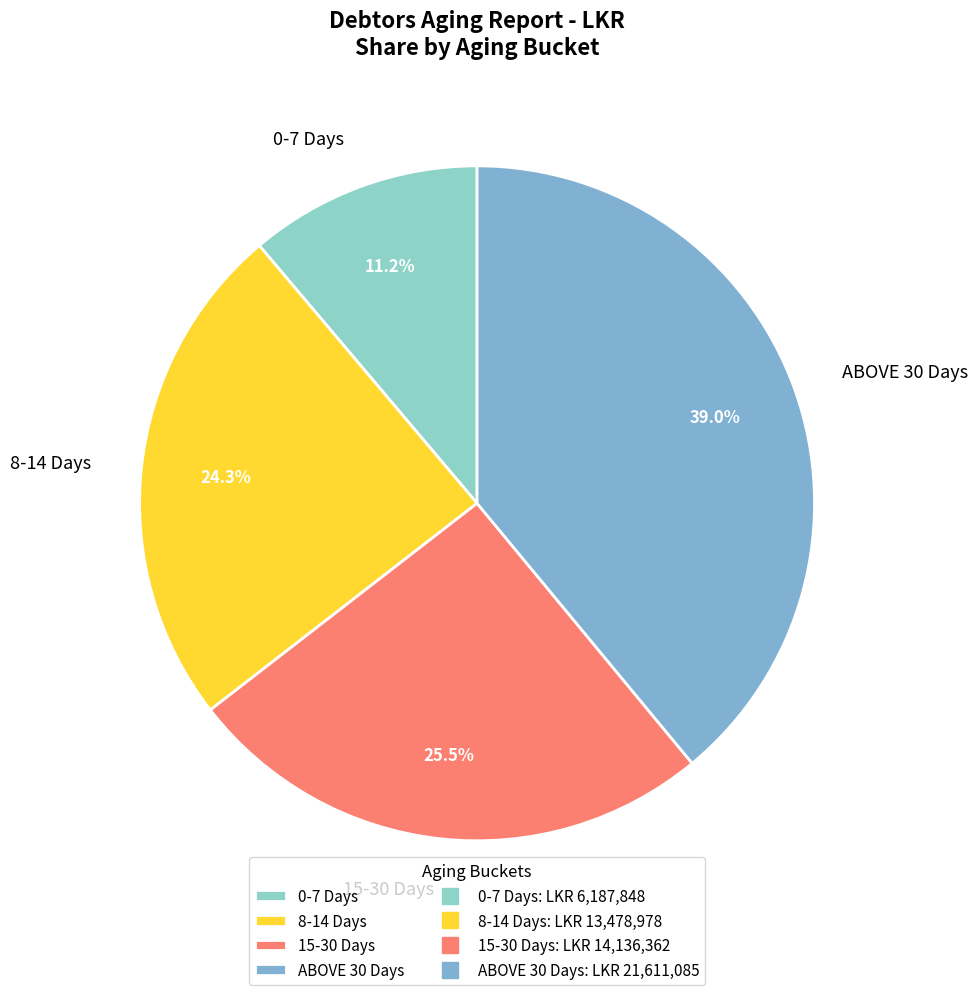

Does 0-7 Days account for over 50% of the chart?

No